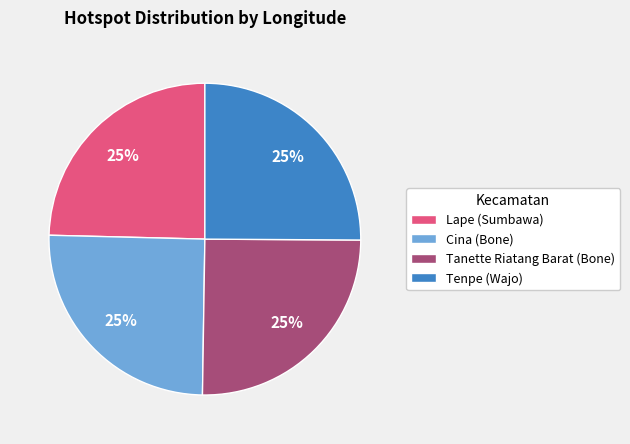

What percentage is the Tenpe (Wajo) slice, to the nearest percent?

25%